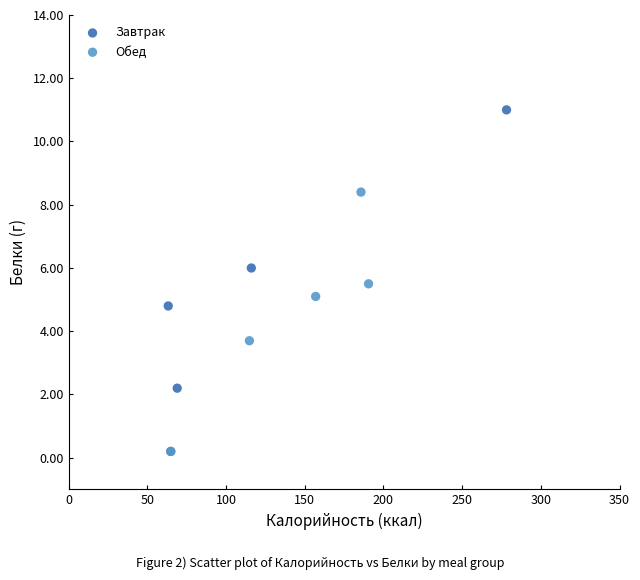

Which series has the widest spread of Y values?

Завтрак